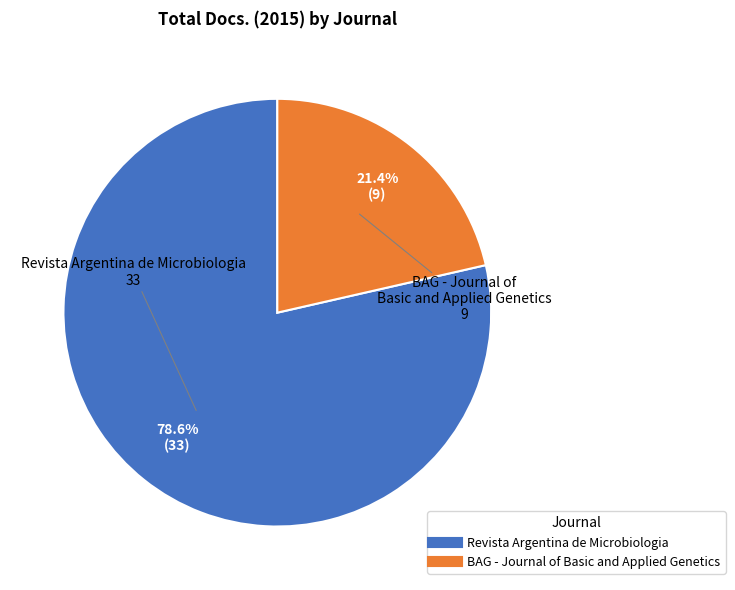

To the nearest percent, what portion does BAG - Journal of Basic and Applied Genetics represent?

21%